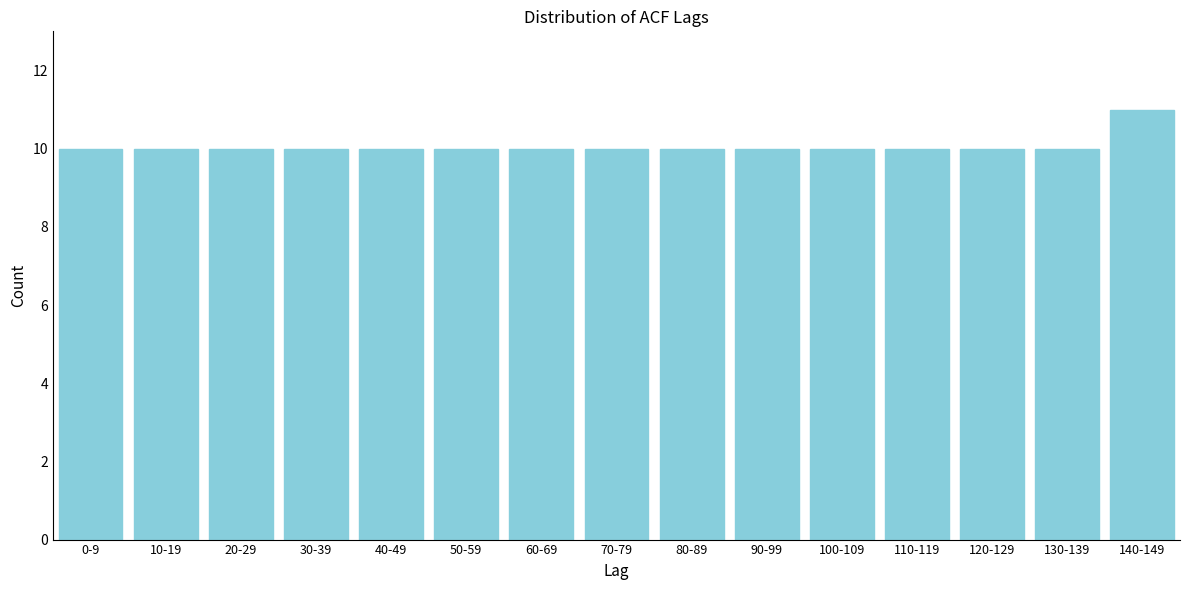

Reading right to left, extract all data points from this chart.

11	10	10	10	10	10	10	10	10	10	10	10	10	10	10